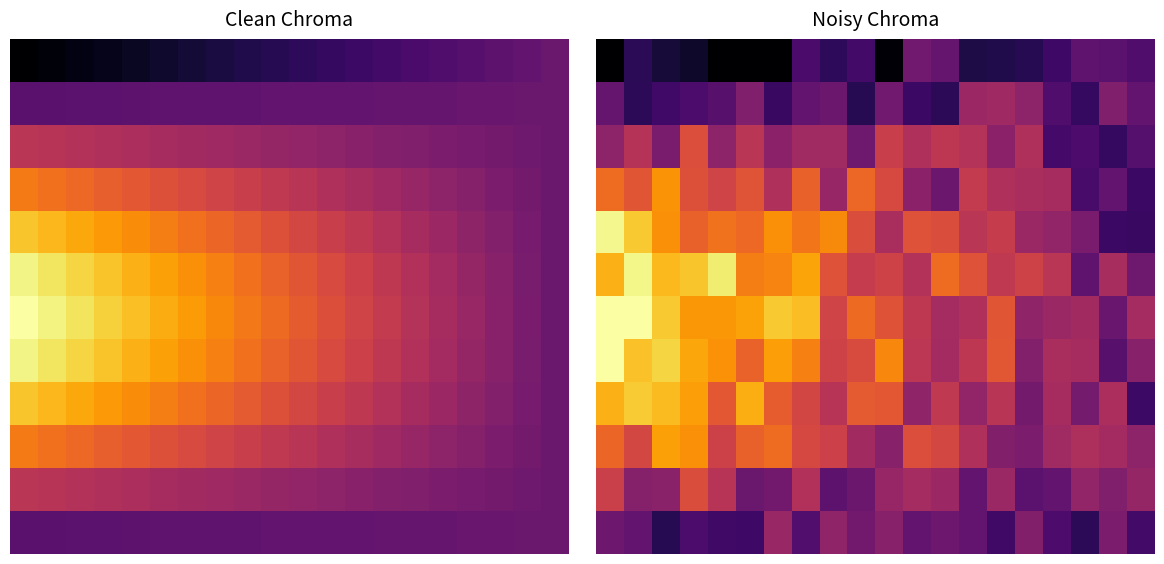

Which series has the largest total across all categories?

6